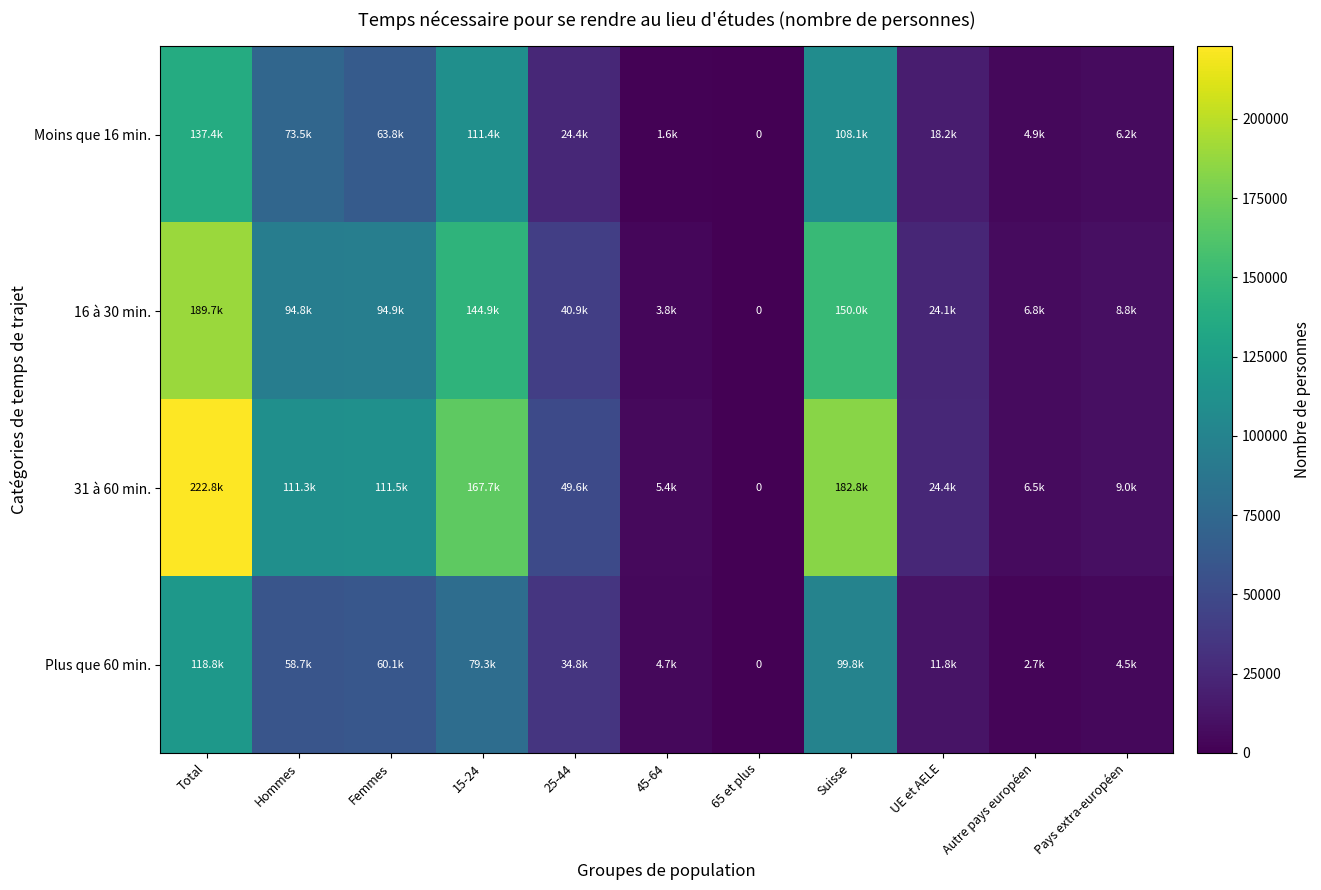

At Total, list the series in order from smallest to largest.

Plus que 60 min., Moins que 16 min., 16 à 30 min., 31 à 60 min.